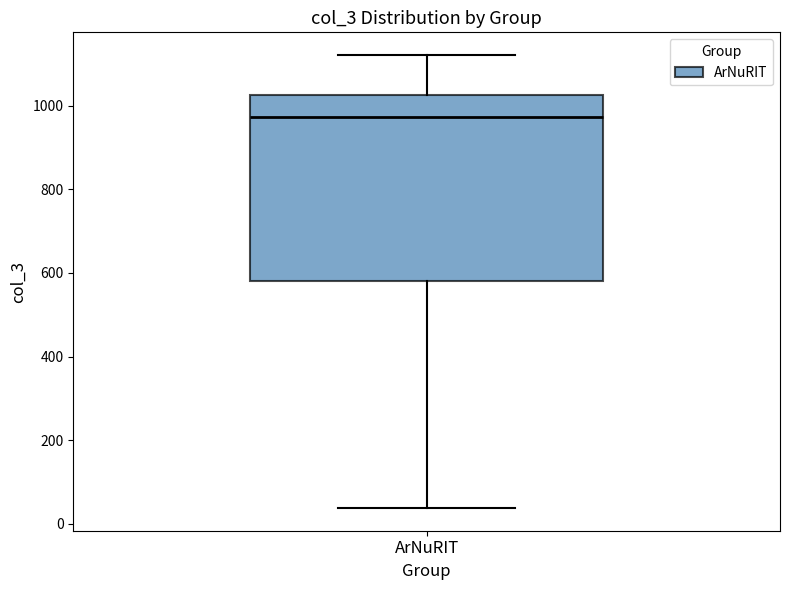

Read this box plot against the y-axis: the position of the median line, the range covered by the box, and the ends of both whiskers. The values are not printed on the chart, so give them approximately, as read against the axis.

median 980, box 580 to 1020, whiskers 40 to 1120